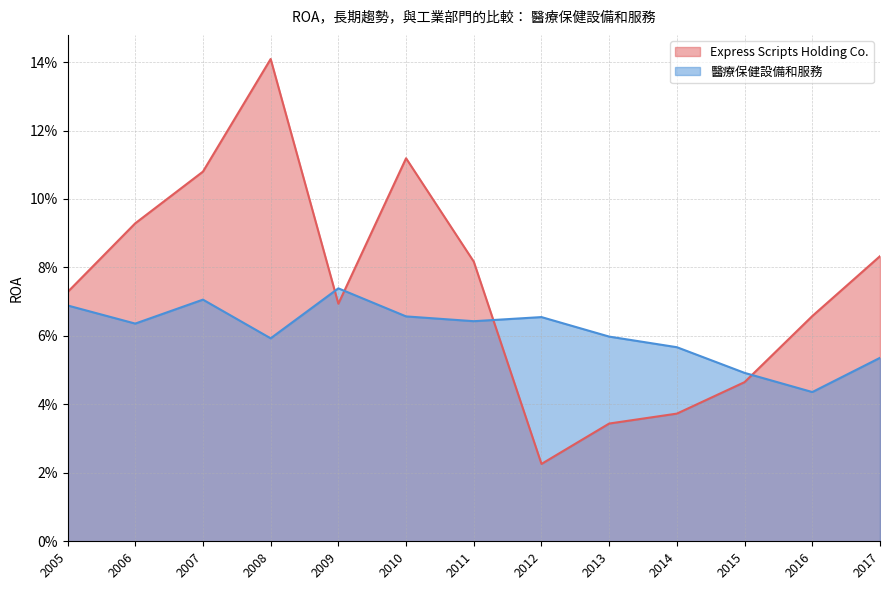

What is the sum of all Express Scripts Holding Co. values?

1.0